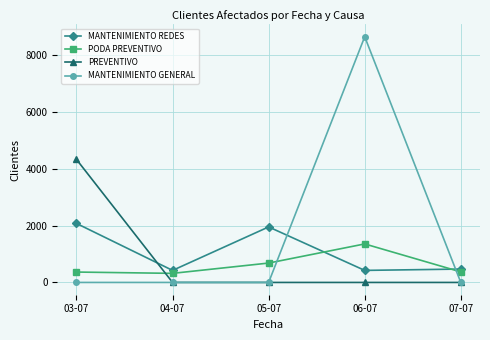

Count the number of categories in the chart.

5